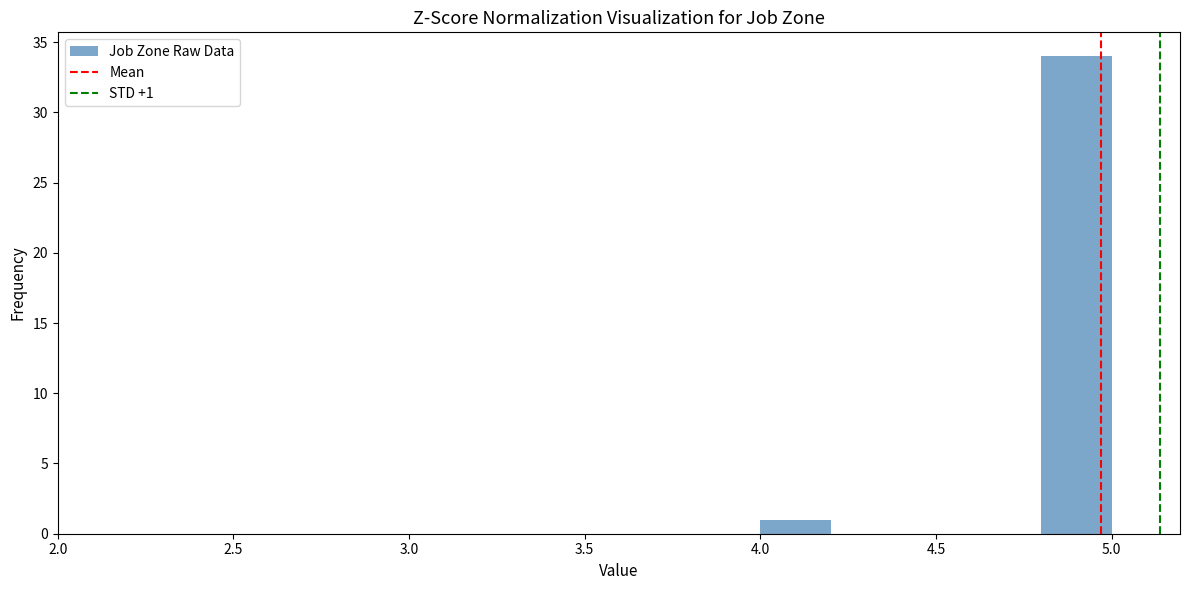

Over which range of the x-axis is the bar tallest?

4.8 to 5.0